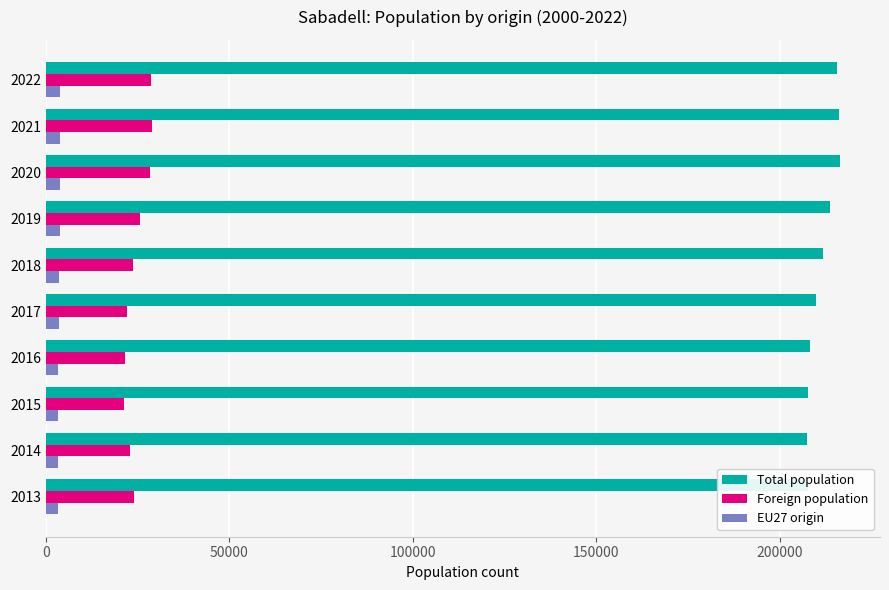

What is the maximum value for Foreign population?

28794